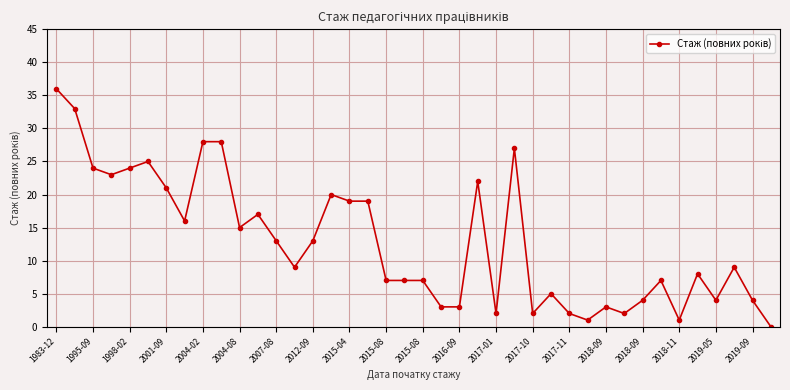

True or false: the data has more than 0 interior local peaks.

True